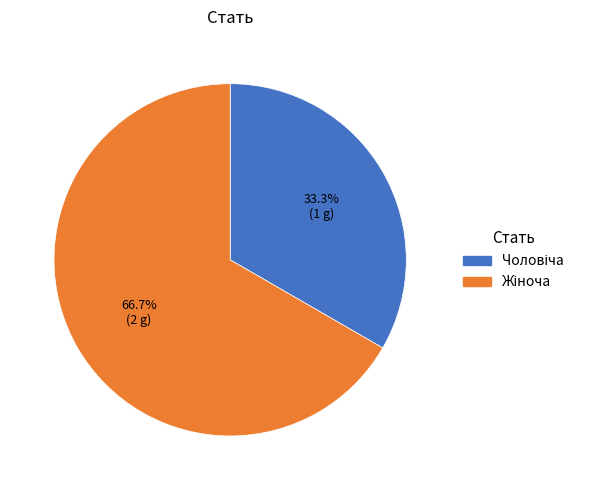

Does any single category account for the majority?

Yes